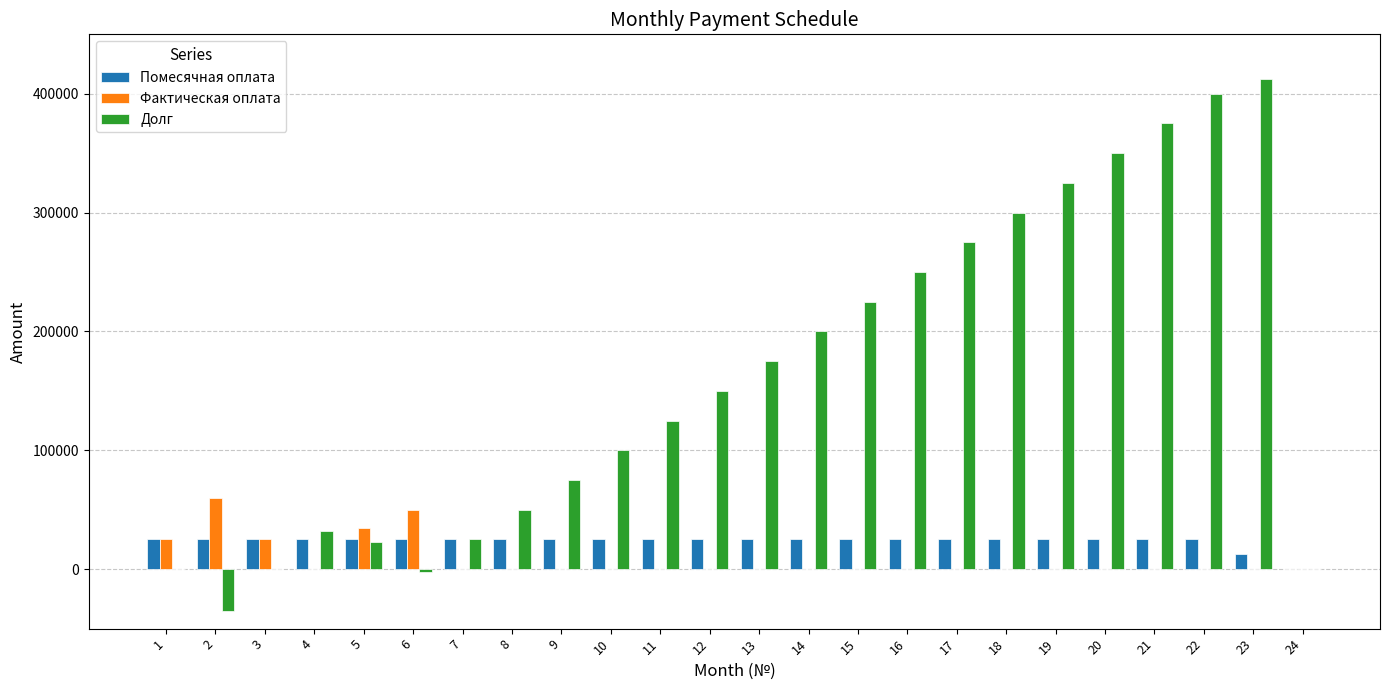

Is it true that Фактическая оплата equals -40234 at 14?

False